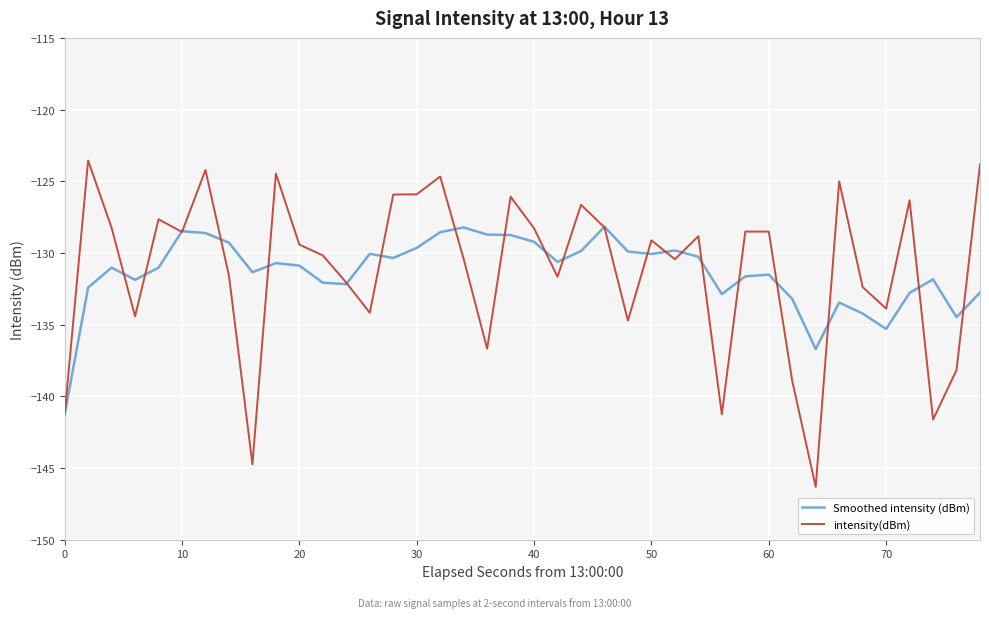

List the series in order of their peak value, highest first.

intensity(dBm), Smoothed intensity (dBm)